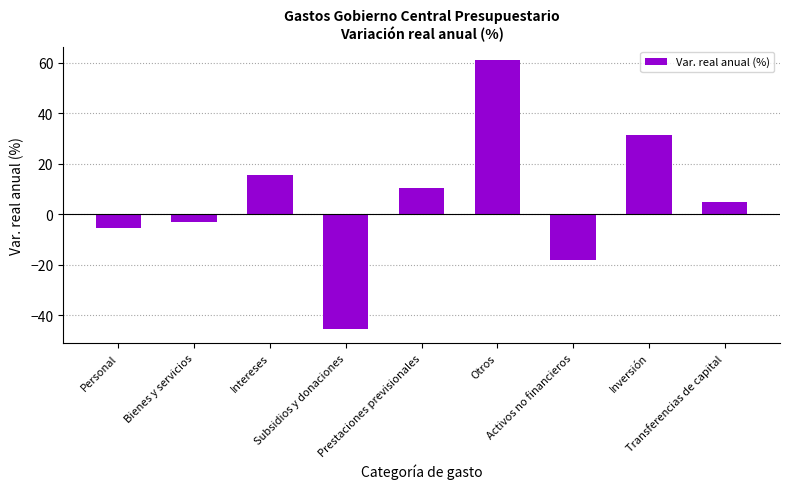

Read the value at Prestaciones previsionales.

10.3